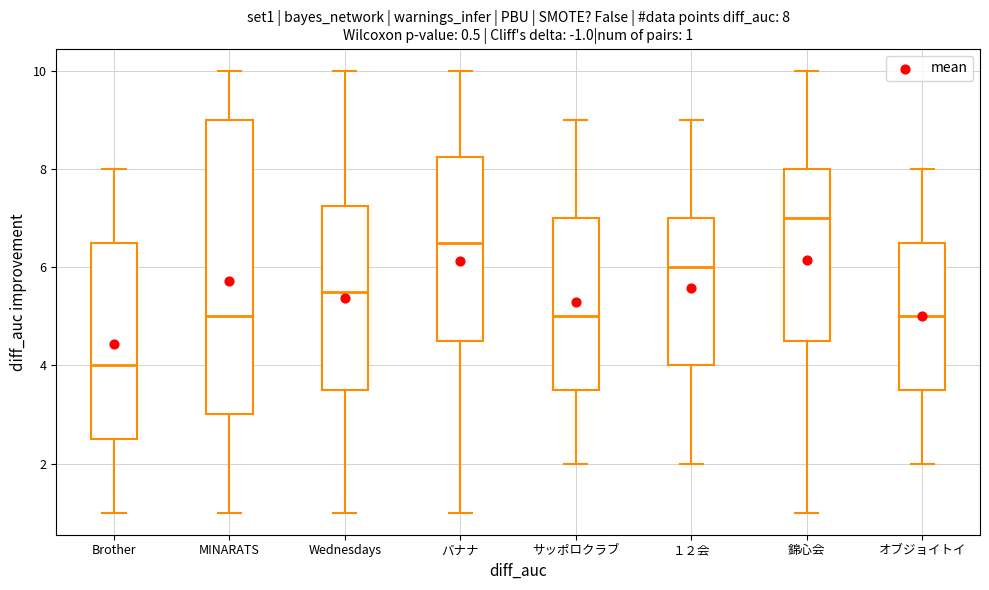

Which box's median line is the highest?

錦心会